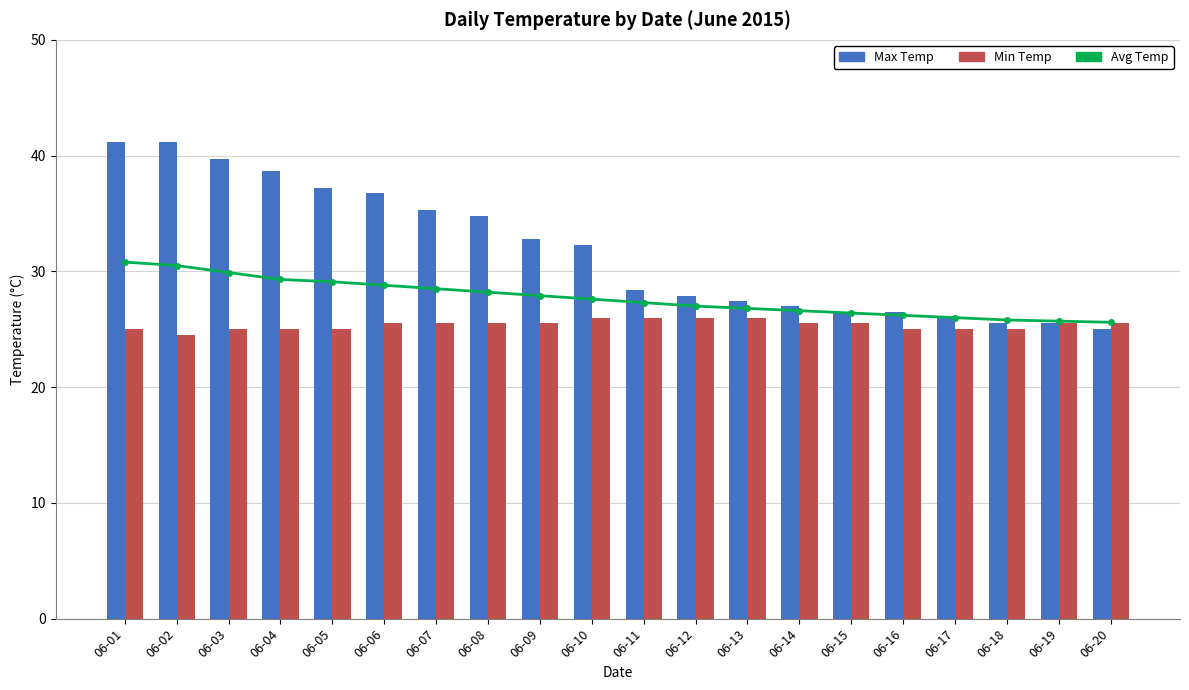

At which category is the sum across all series the highest?

06-01